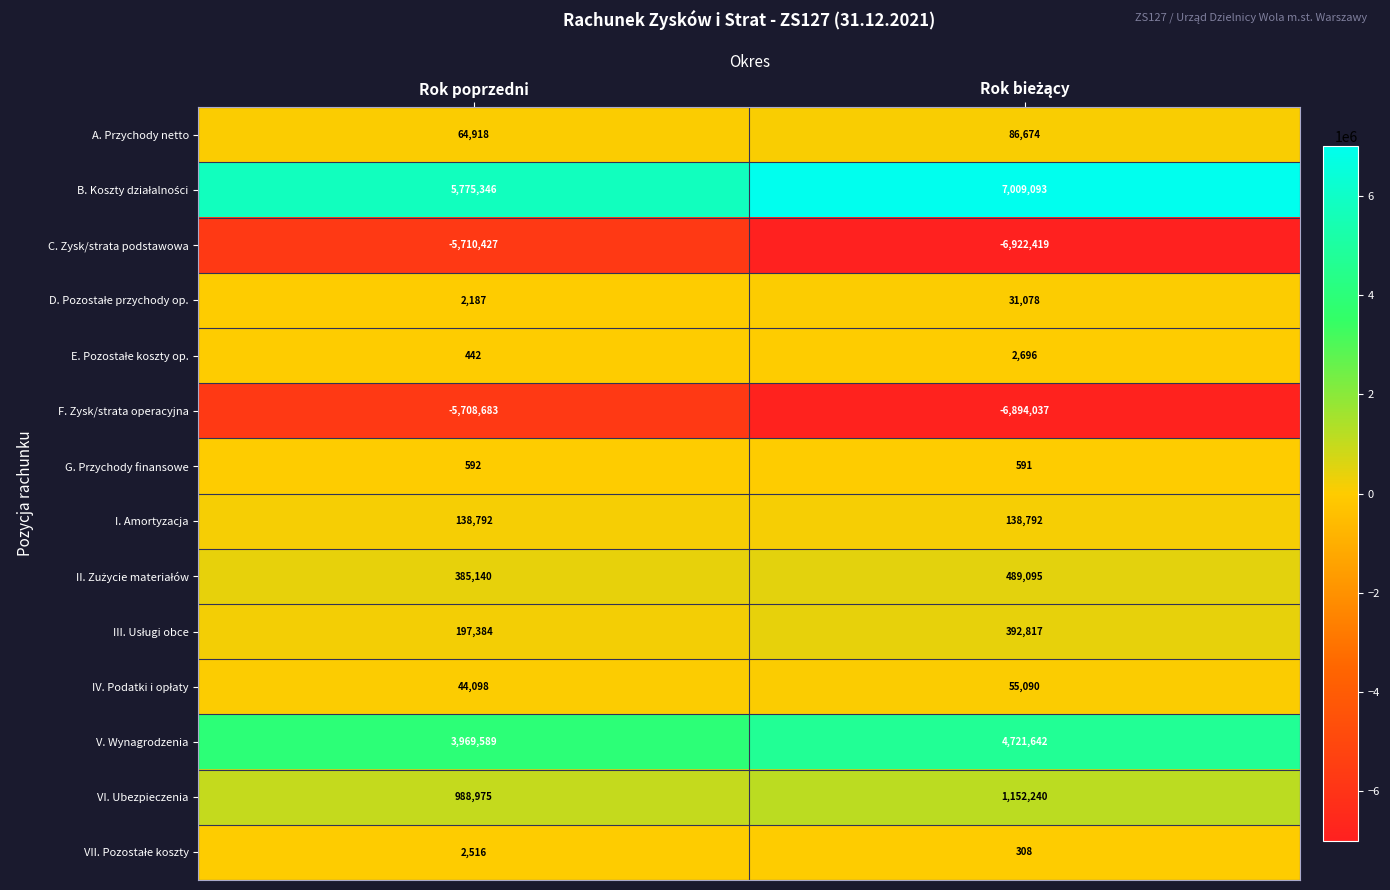

Is it true that VI. Ubezpieczenia equals 988975 at Rok poprzedni?

True